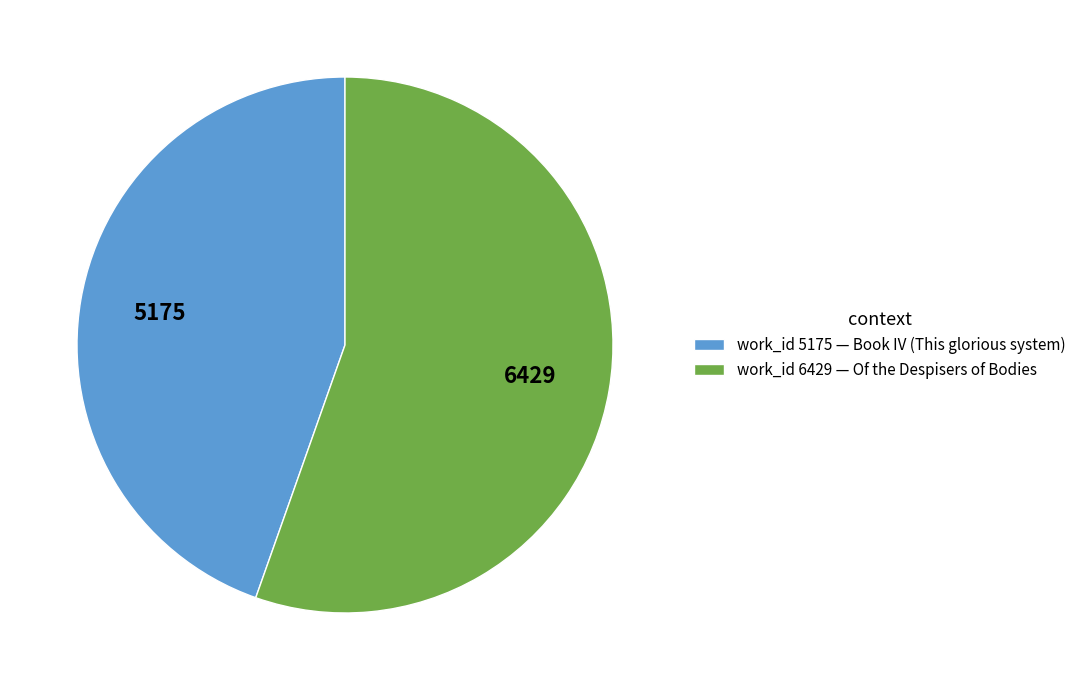

The work_id 5175 — Book IV (This glorious system) slice represents 34% of the pie. True or false?

False